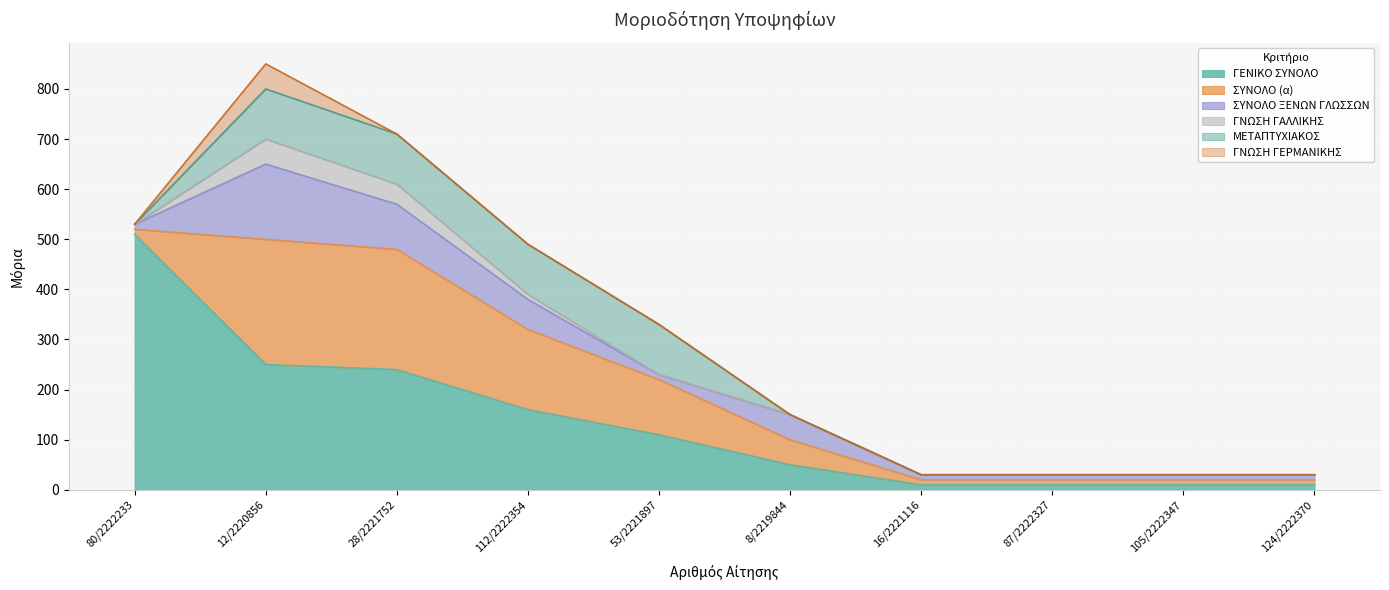

The value of ΓΕΝΙΚΟ ΣΥΝΟΛΟ at 112/2222354 is 217. True or false?

False